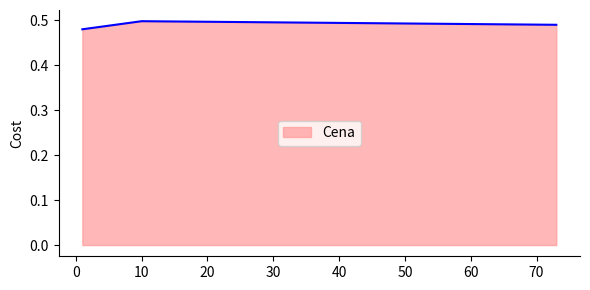

What is the sum of all values?

1.5